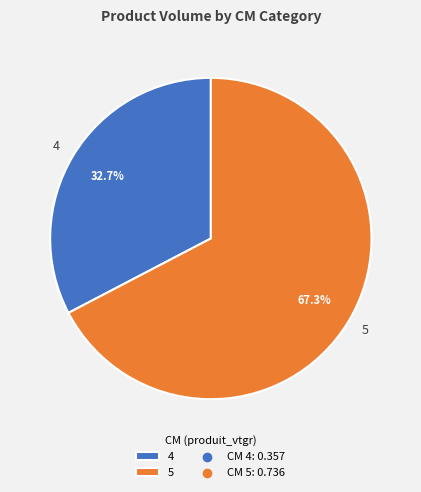

To the nearest percent, what is the difference between the largest and smallest slice percentages?

35%